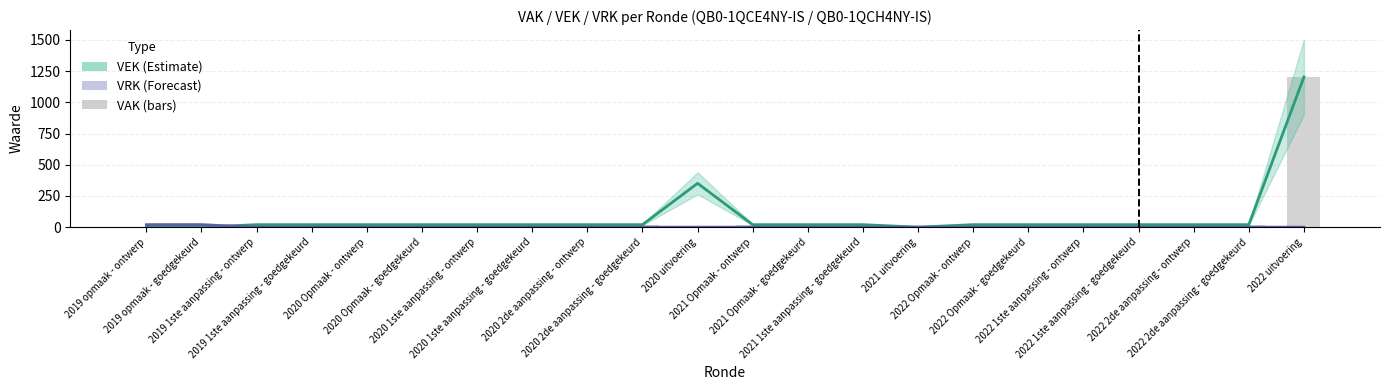

Reading left to right, transcribe all the data shown in this chart.

VEK (Estimate): 2019 opmaak - ontwerp=0	2019 opmaak - goedgekeurd=0	2019 1ste aanpassing - ontwerp=20	2019 1ste aanpassing - goedgekeurd=20	2020 Opmaak - ontwerp=20	2020 Opmaak - goedgekeurd=20	2020 1ste aanpassing - ontwerp=20	2020 1ste aanpassing - goedgekeurd=20	2020 2de aanpassing - ontwerp=20	2020 2de aanpassing - goedgekeurd=20	2020 uitvoering=351	2021 Opmaak - ontwerp=20	2021 Opmaak - goedgekeurd=20	2021 1ste aanpassing - goedgekeurd=20	2021 uitvoering=0	2022 Opmaak - ontwerp=20	2022 Opmaak - goedgekeurd=20	2022 1ste aanpassing - ontwerp=20	2022 1ste aanpassing - goedgekeurd=20	2022 2de aanpassing - ontwerp=20	2022 2de aanpassing - goedgekeurd=20	2022 uitvoering=1203
VRK (Forecast): 2019 opmaak - ontwerp=20	2019 opmaak - goedgekeurd=20	2019 1ste aanpassing - ontwerp=0	2019 1ste aanpassing - goedgekeurd=0	2020 Opmaak - ontwerp=0	2020 Opmaak - goedgekeurd=0	2020 1ste aanpassing - ontwerp=0	2020 1ste aanpassing - goedgekeurd=0	2020 2de aanpassing - ontwerp=0	2020 2de aanpassing - goedgekeurd=0	2020 uitvoering=0	2021 Opmaak - ontwerp=0	2021 Opmaak - goedgekeurd=0	2021 1ste aanpassing - goedgekeurd=0	2021 uitvoering=0	2022 Opmaak - ontwerp=0	2022 Opmaak - goedgekeurd=0	2022 1ste aanpassing - ontwerp=0	2022 1ste aanpassing - goedgekeurd=0	2022 2de aanpassing - ontwerp=0	2022 2de aanpassing - goedgekeurd=0	2022 uitvoering=0
VAK (bars): 2019 opmaak - ontwerp=0	2019 opmaak - goedgekeurd=0	2019 1ste aanpassing - ontwerp=20	2019 1ste aanpassing - goedgekeurd=20	2020 Opmaak - ontwerp=20	2020 Opmaak - goedgekeurd=20	2020 1ste aanpassing - ontwerp=20	2020 1ste aanpassing - goedgekeurd=20	2020 2de aanpassing - ontwerp=20	2020 2de aanpassing - goedgekeurd=20	2020 uitvoering=0	2021 Opmaak - ontwerp=20	2021 Opmaak - goedgekeurd=20	2021 1ste aanpassing - goedgekeurd=20	2021 uitvoering=0	2022 Opmaak - ontwerp=20	2022 Opmaak - goedgekeurd=20	2022 1ste aanpassing - ontwerp=20	2022 1ste aanpassing - goedgekeurd=20	2022 2de aanpassing - ontwerp=20	2022 2de aanpassing - goedgekeurd=20	2022 uitvoering=1203